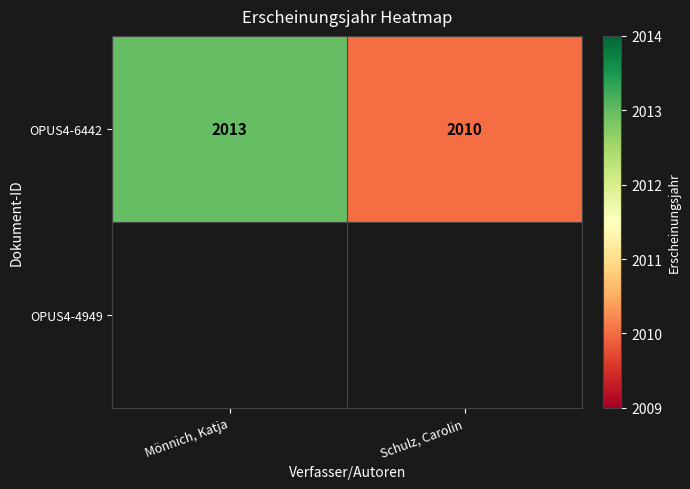

Read the OPUS4-6442 value at Schulz, Carolin.

2010